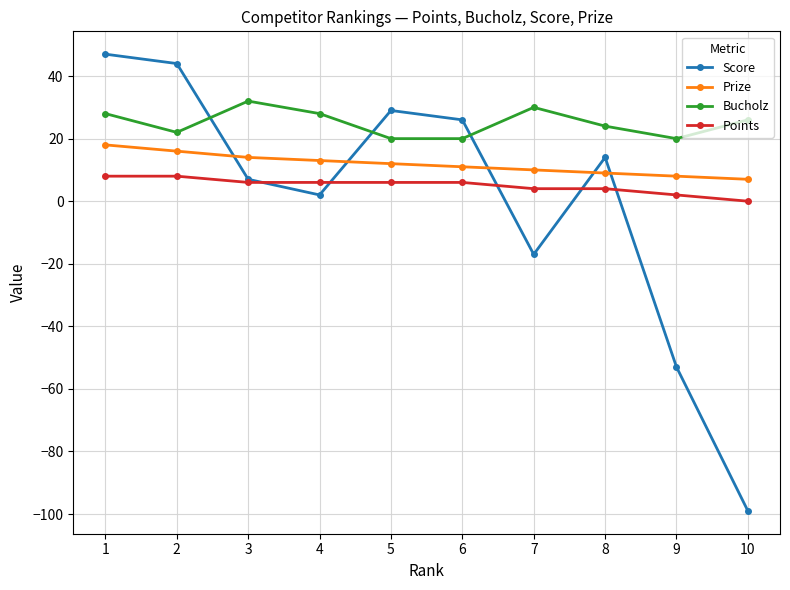

Reading left to right, list all the values displayed in this chart.

Score: 47	44	7	2	29	26	-17	14	-53	-99
Prize: 18	16	14	13	12	11	10	9	8	7
Bucholz: 28	22	32	28	20	20	30	24	20	26
Points: 8	8	6	6	6	6	4	4	2	0